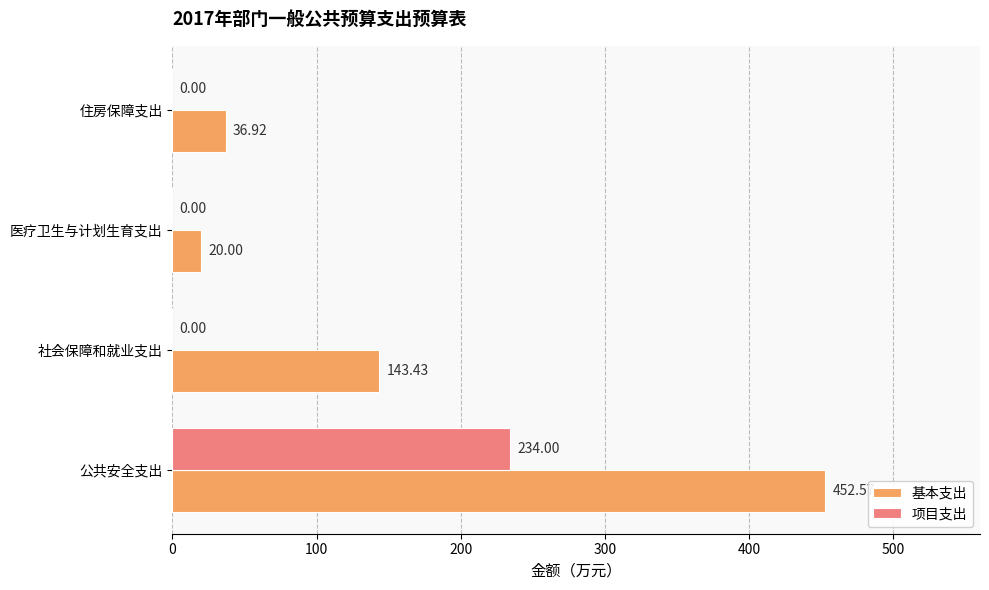

Which series has the largest total across all categories?

基本支出